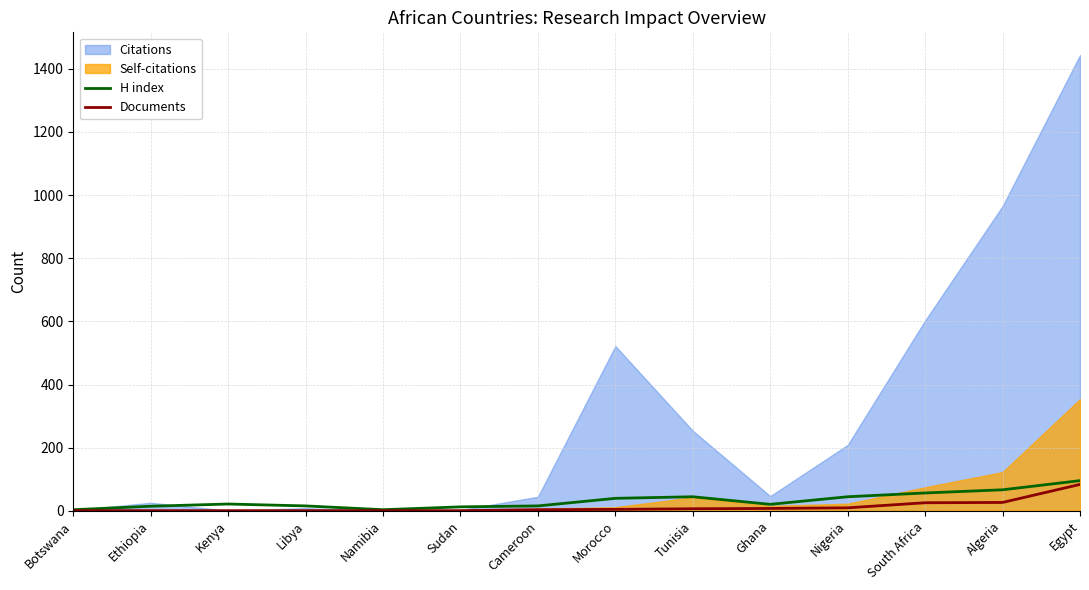

The H index series shows 57 at South Africa. True or false?

True